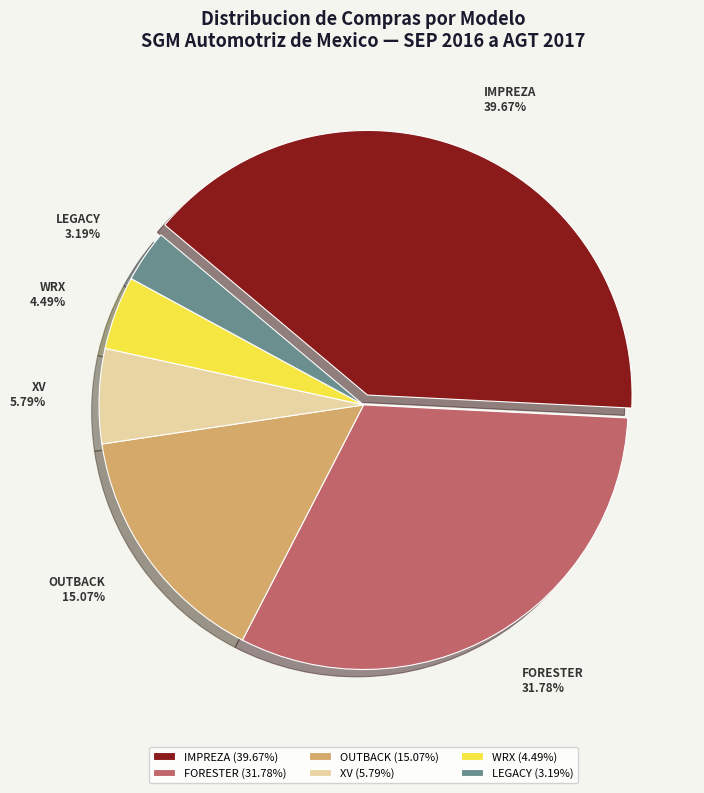

Approximately how many times larger is the value at OUTBACK compared to FORESTER?

0.5